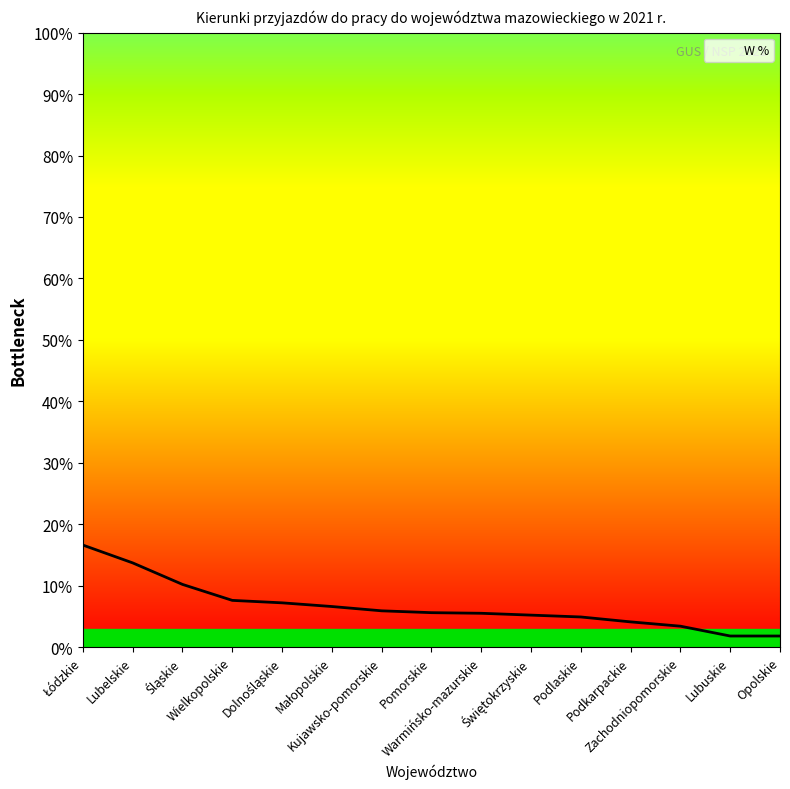

What is the difference between the maximum and minimum values?

14.8